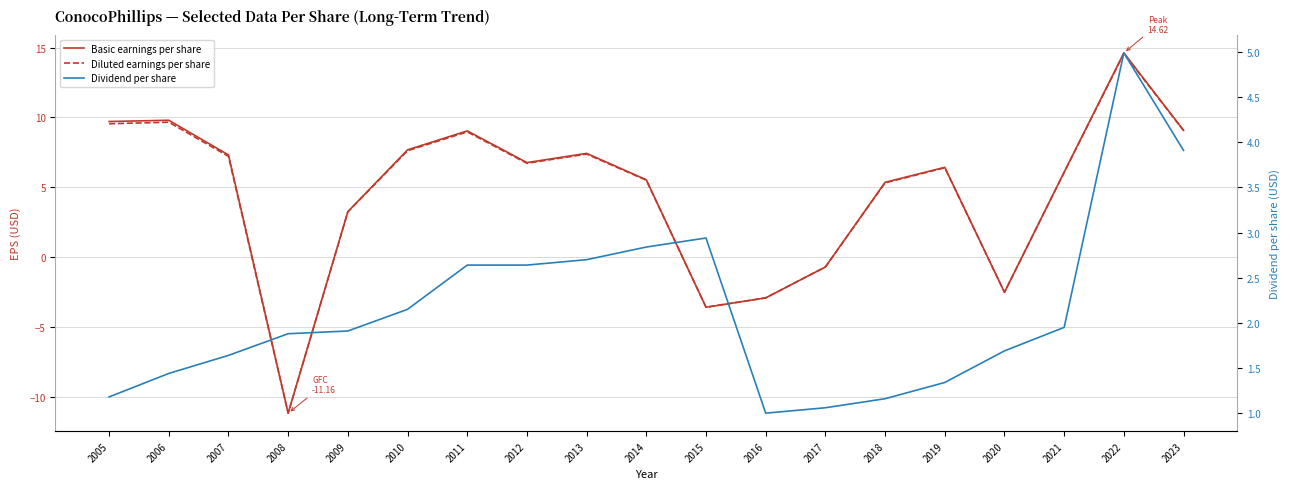

Which series has the largest total across all categories?

Basic earnings per share